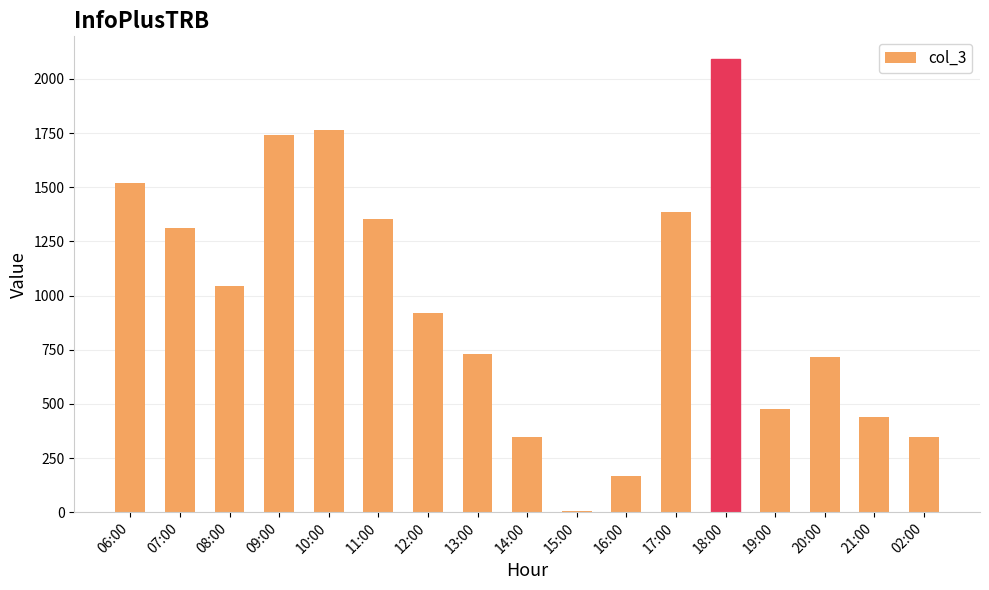

True or false: the data shows 2092 at 18:00.

True